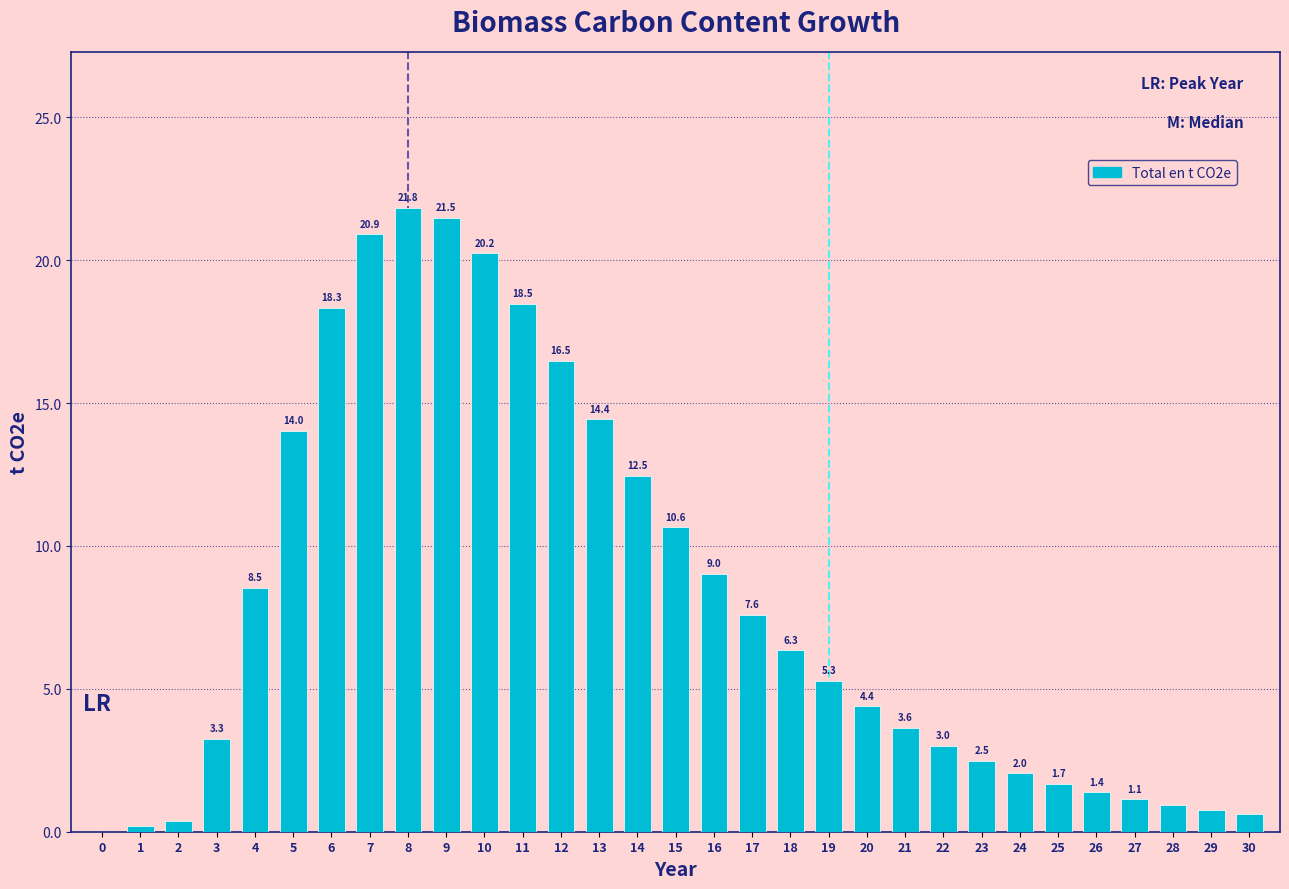

Is it true that the value at 13 is 24.3?

False